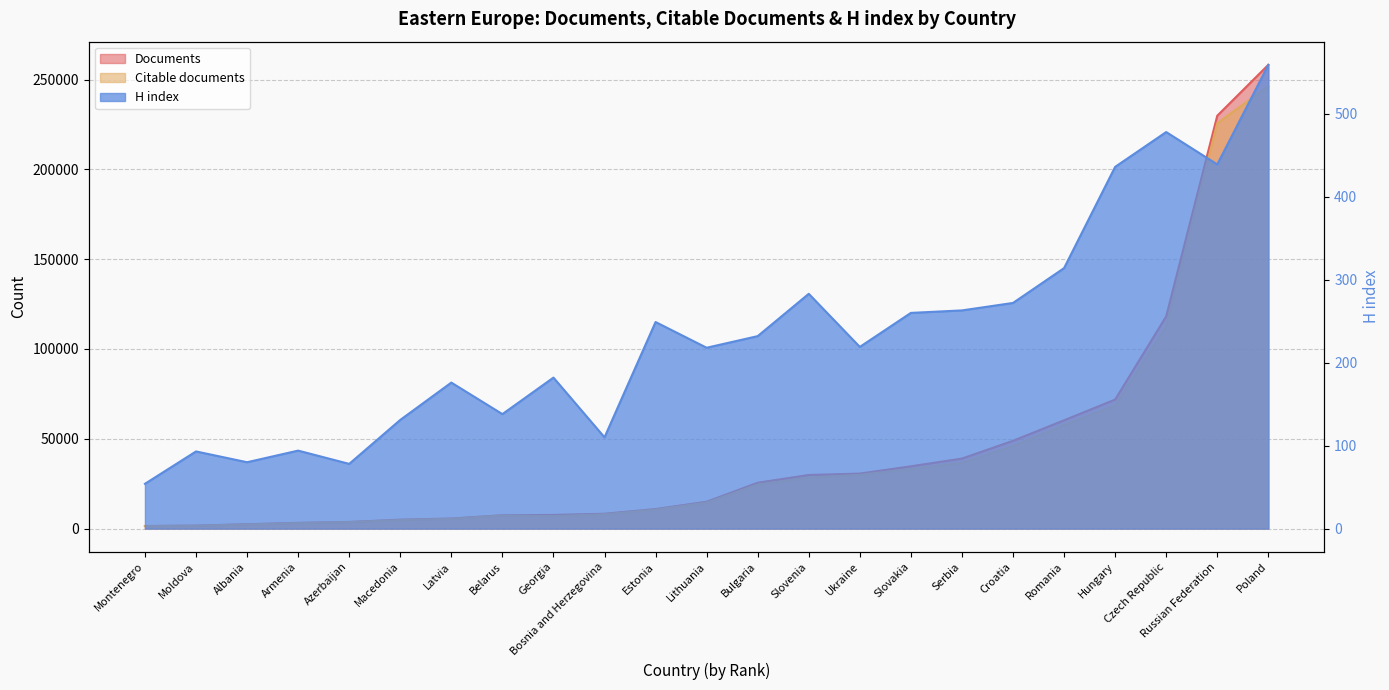

Where is H index nearest to the value 306?

Romania